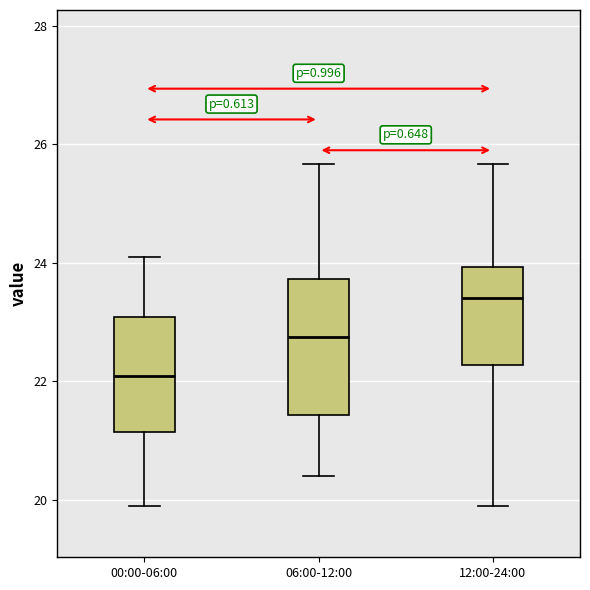

Which box has the highest median line?

12:00-24:00